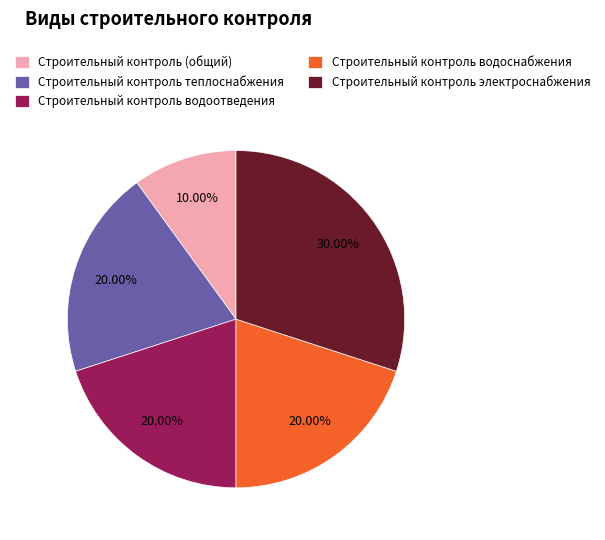

Is it true that Строительный контроль водоснабжения is 30% of the pie?

False